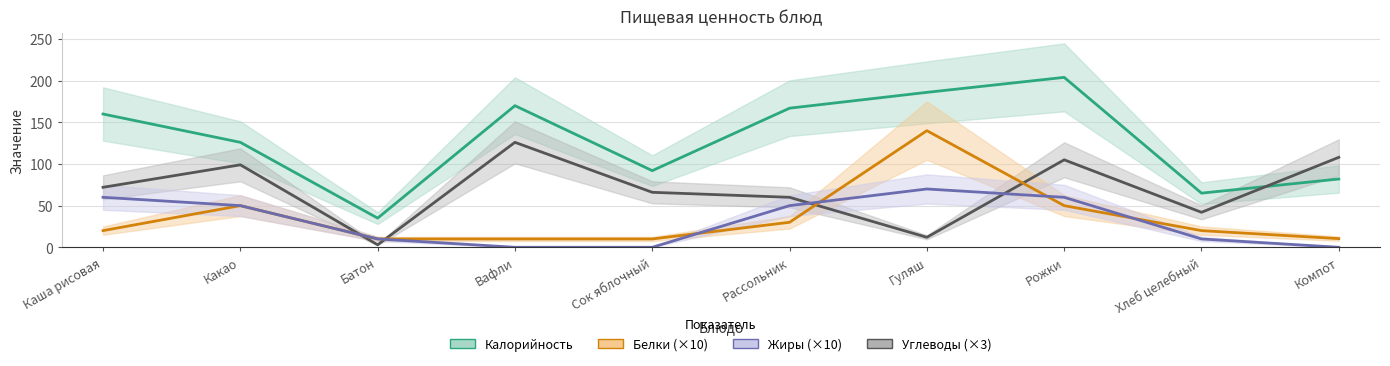

What is the total value across all series at Вафли?

306.0